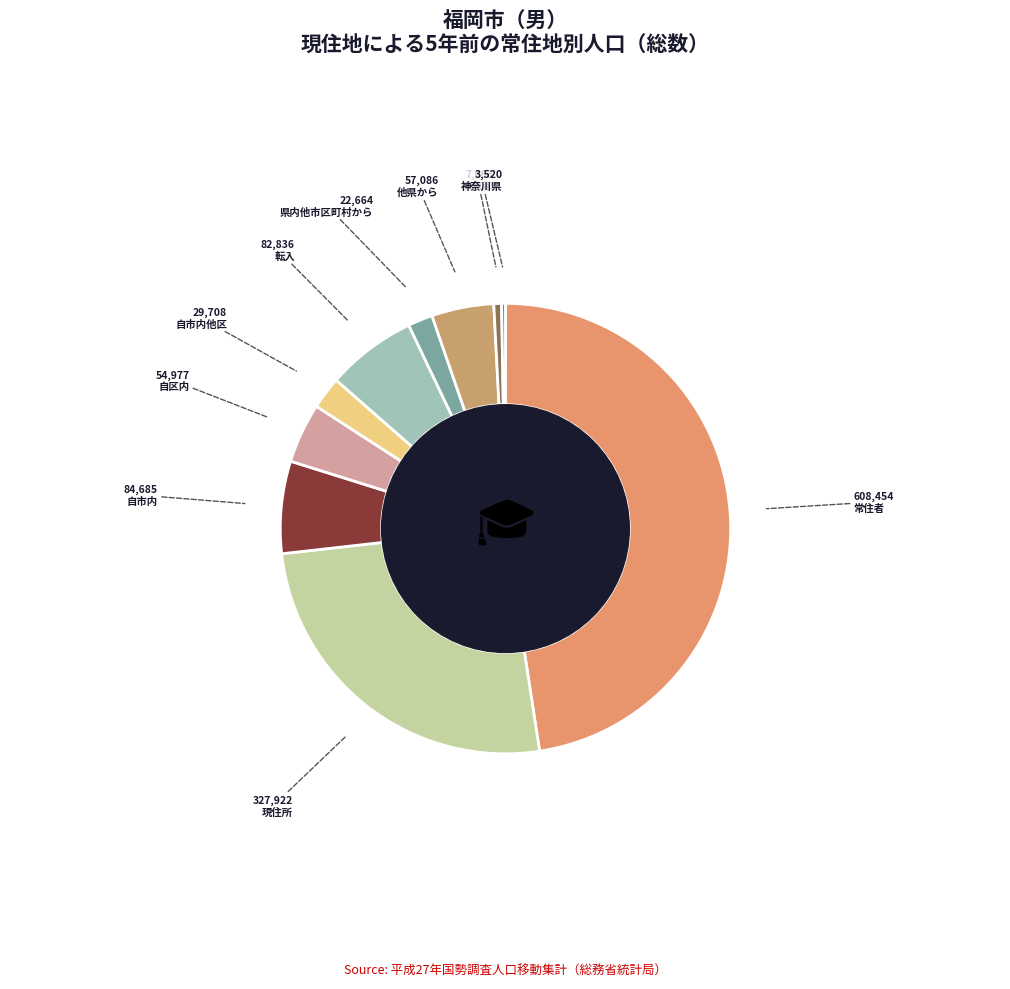

To the nearest percent, what is the average slice percentage?

10%